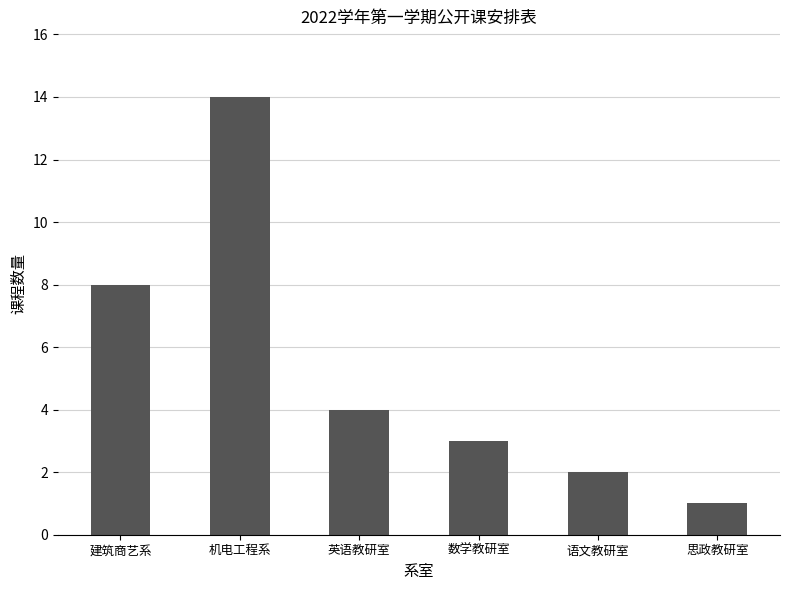

What position from the right is 机电工程系?

5